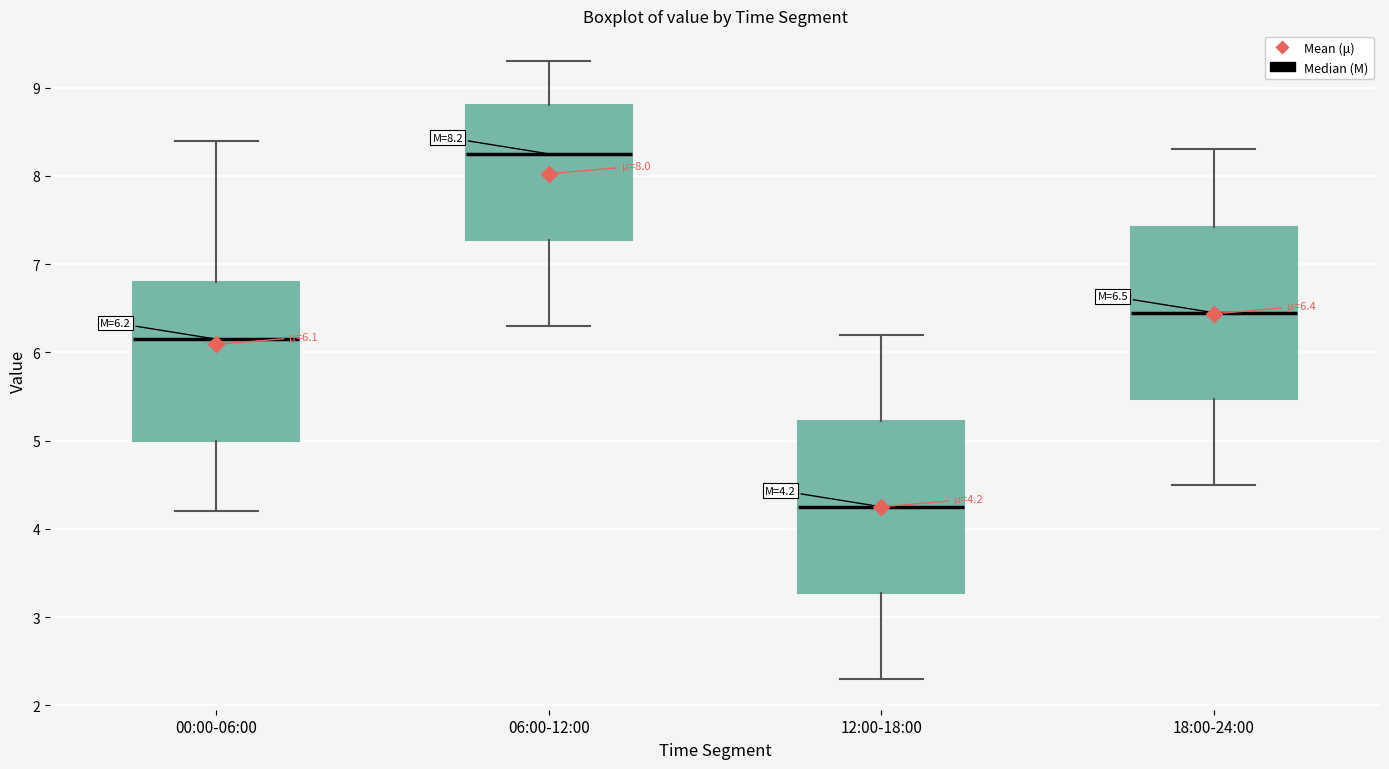

Which box has the lowest median line?

12:00-18:00